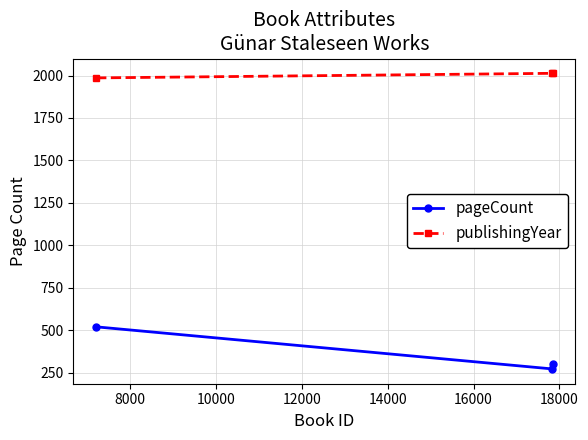

Which series has the largest total across all categories?

publishingYear